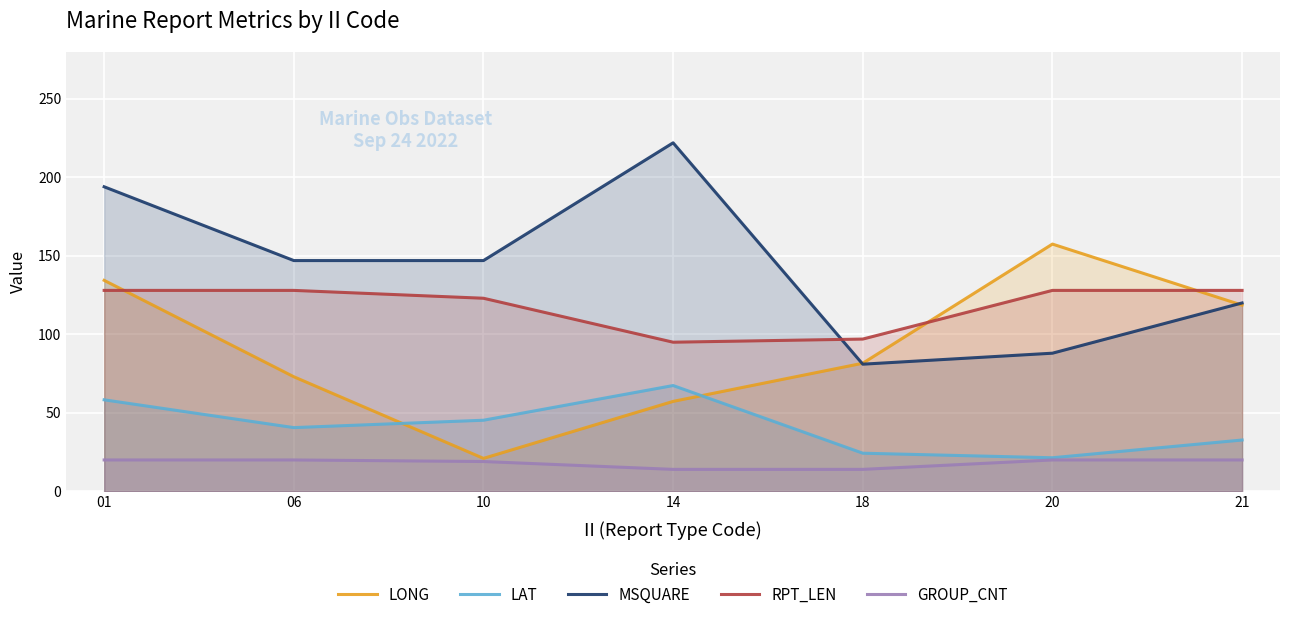

The LAT series shows 106.4 at 14. True or false?

False